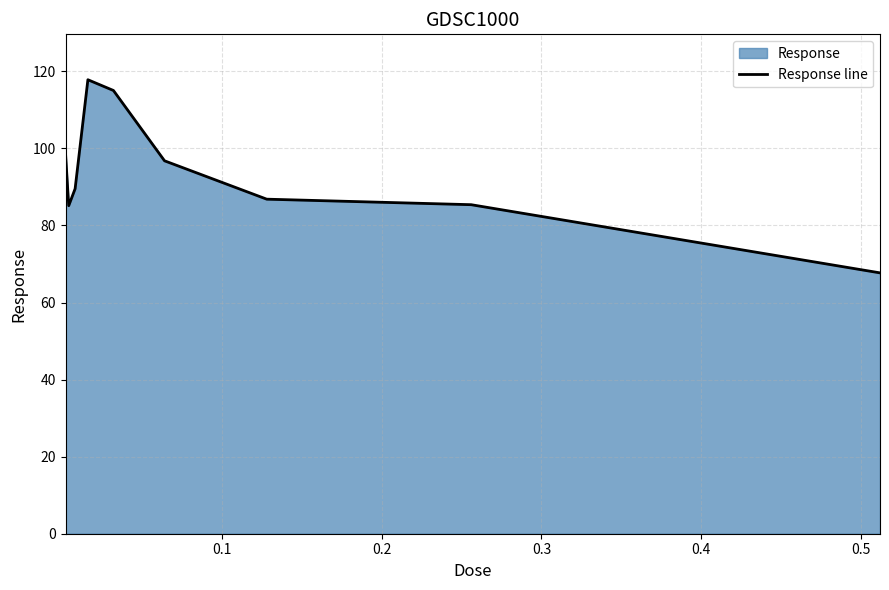

What is the difference between the maximum and minimum values?

50.1